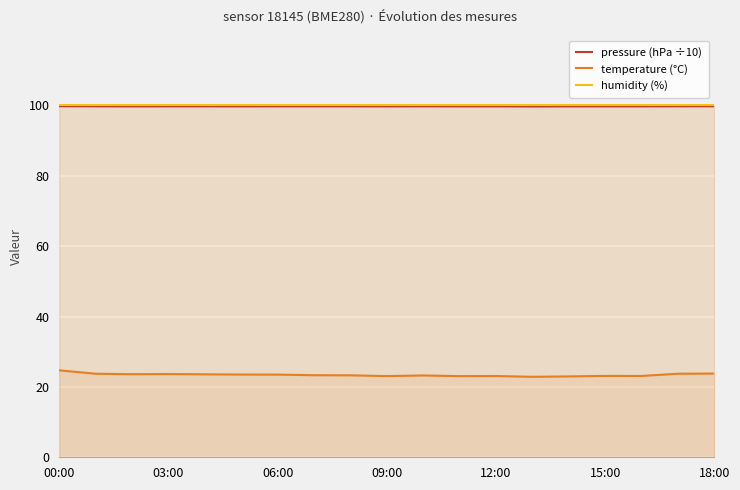

Which category has the lowest value across all series?

13